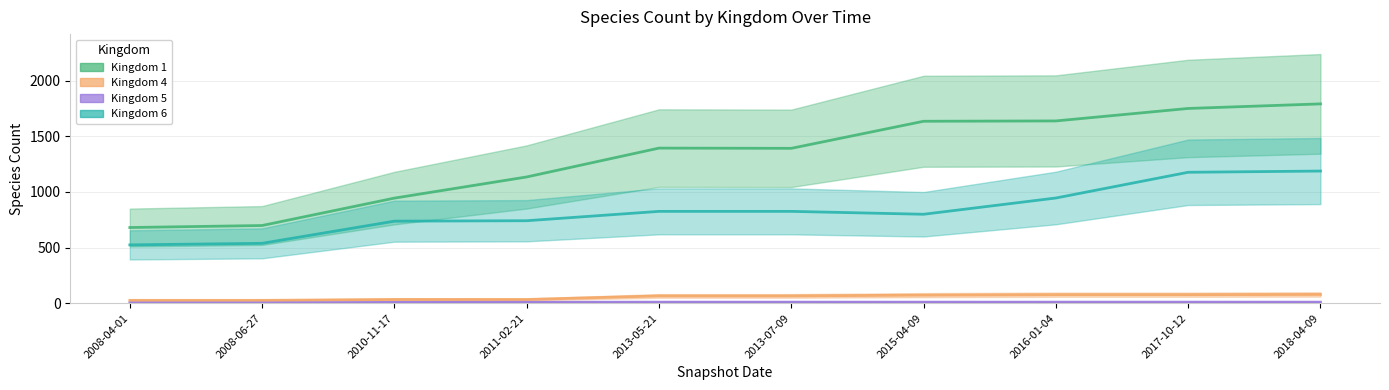

What value does the kingdom_6 series have at 2015-04-09?

799